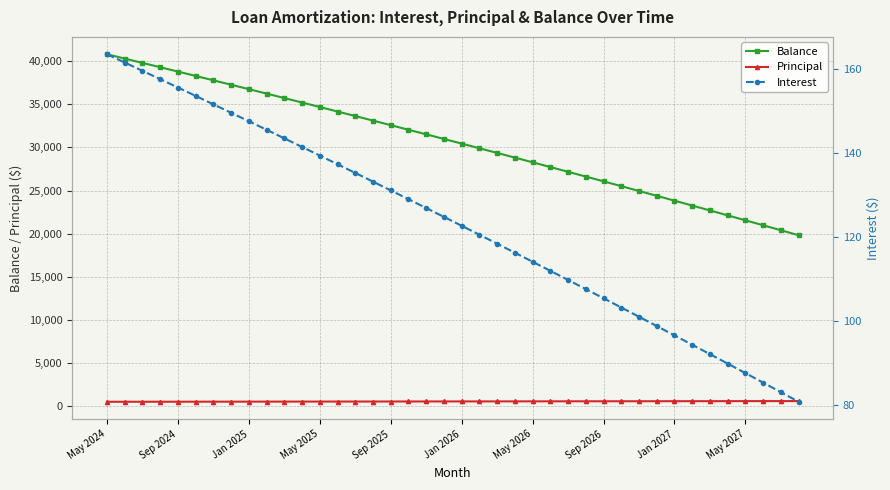

The Principal series shows 513 at Jan 2025. True or false?

True